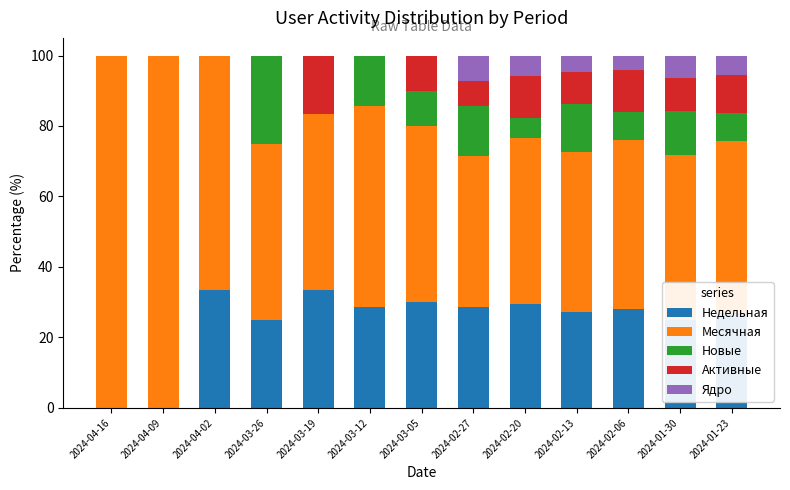

Is it true that Недельная equals 28.6 at 2024-03-12?

True